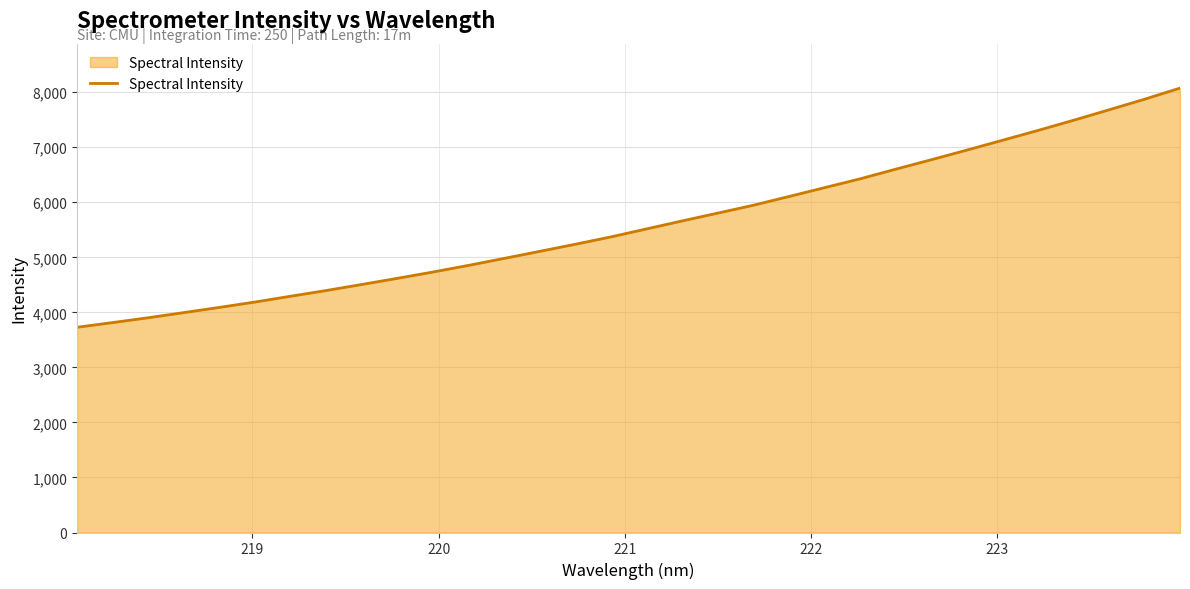

What is the difference between the maximum and minimum values?

4345.4